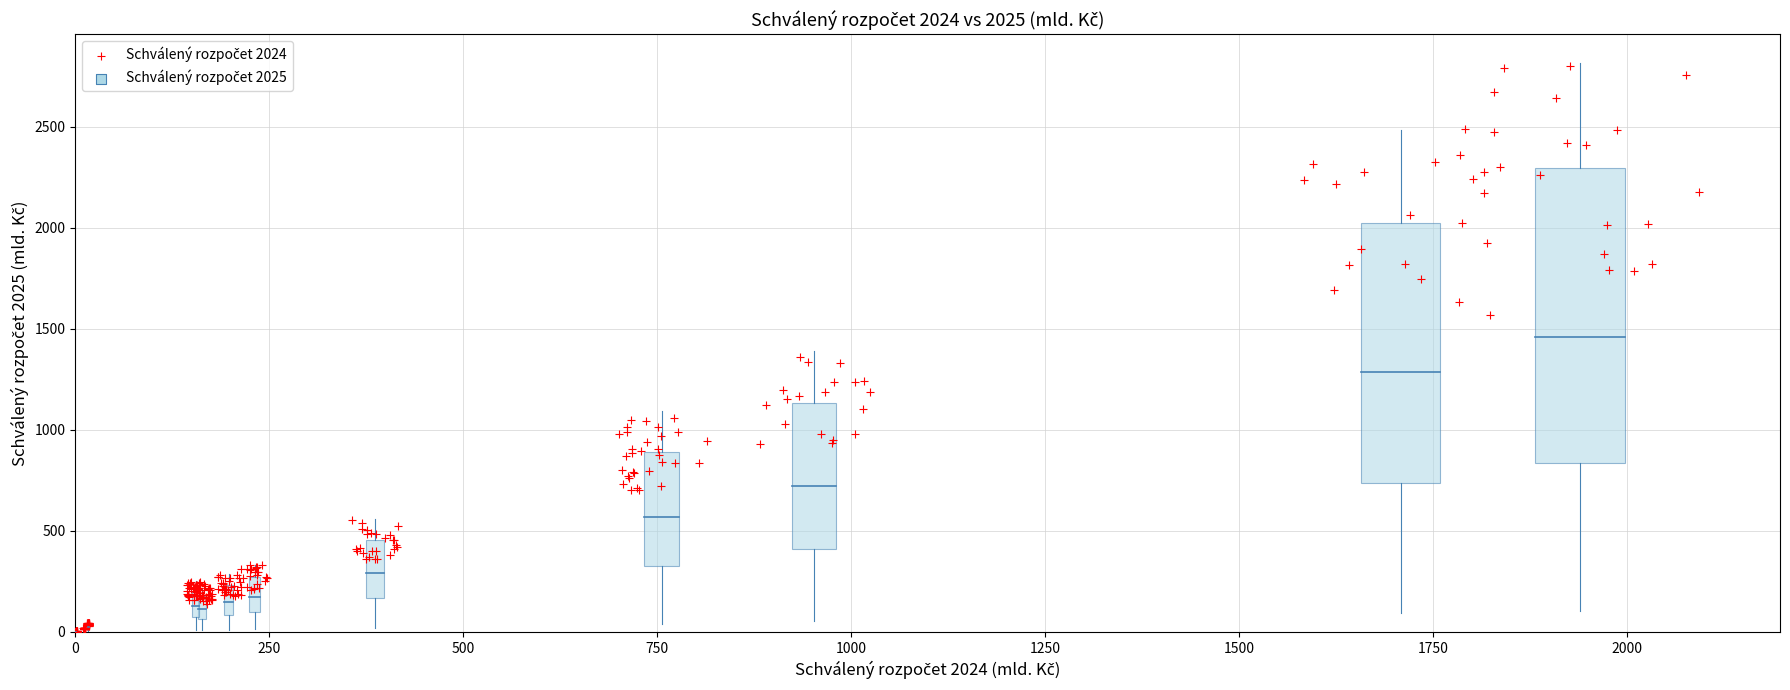

What is the range of Y values (max minus min)?

2798.2